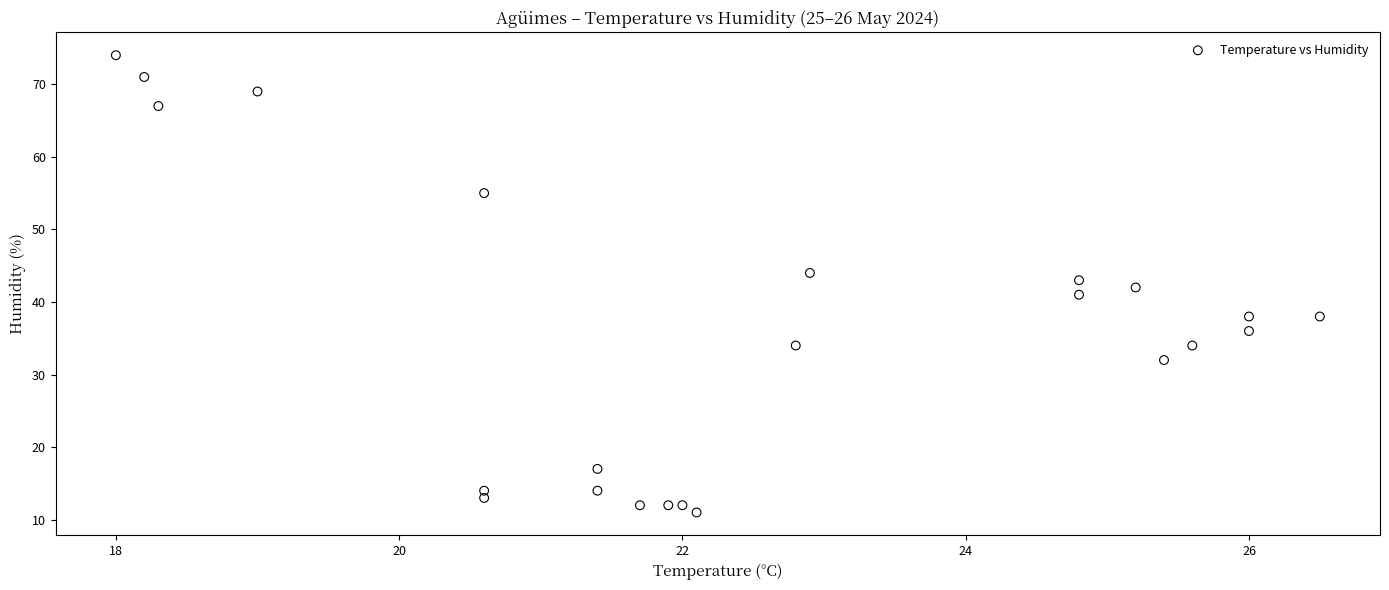

What is the range of Y values (max minus min)?

63